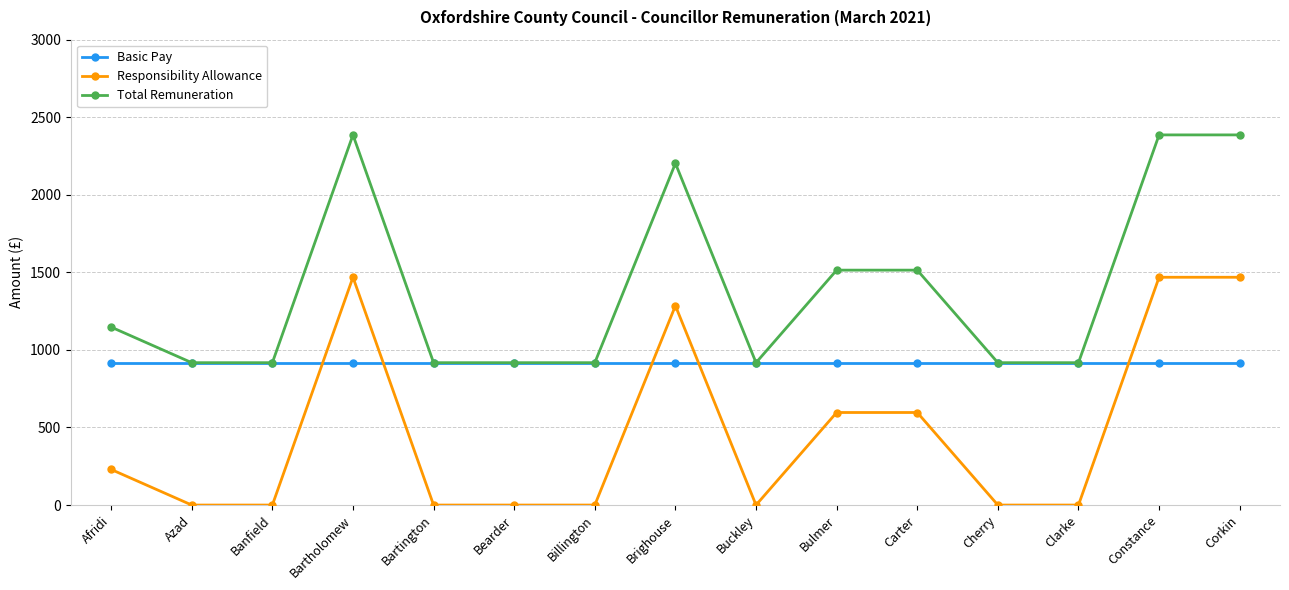

What is the difference between the maximum and second lowest values in the Responsibility Allowance series?

1468.6